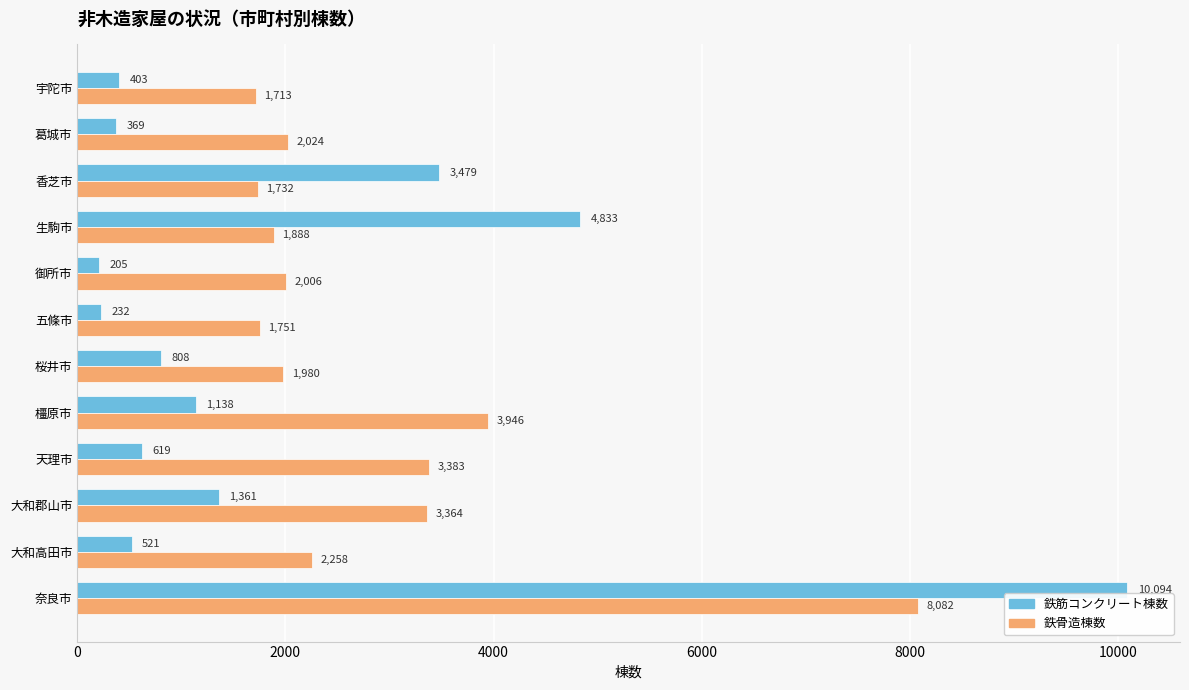

Which series has the largest total across all categories?

鉄骨造棟数